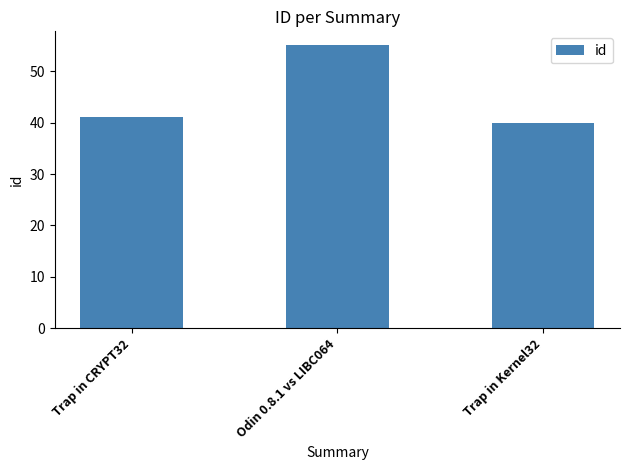

How many values are below 41?

1